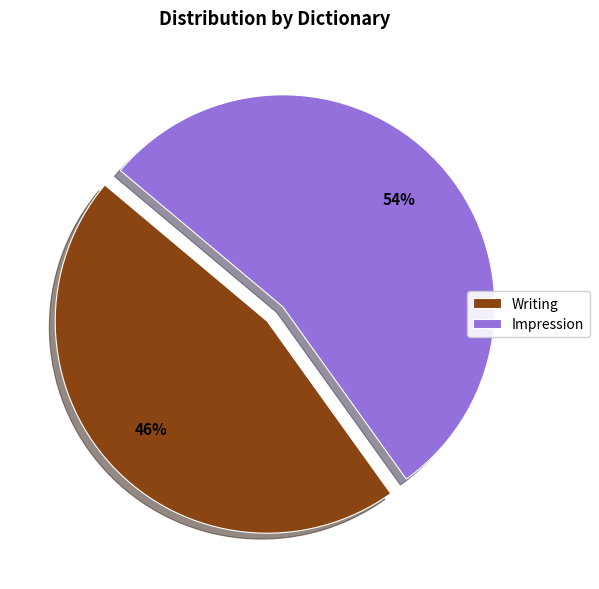

To the nearest percent, what is the difference between the Writing and Impression slice percentages?

8%